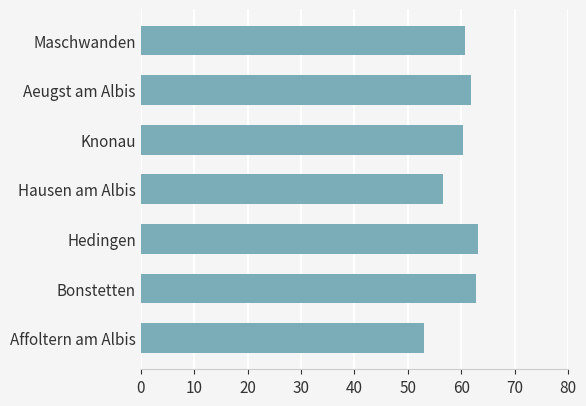

What is the greatest value displayed?

63.1